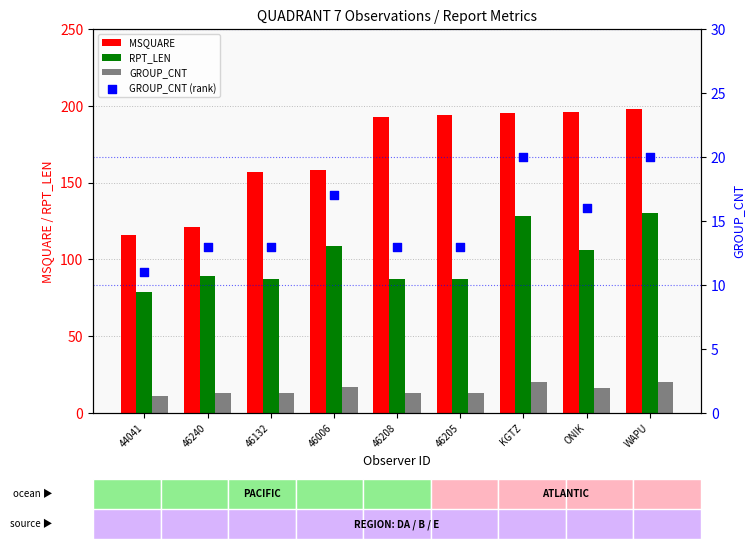

Is the value of RPT_LEN at ONIK greater than the value of GROUP_CNT (rank) at 46132?

Yes